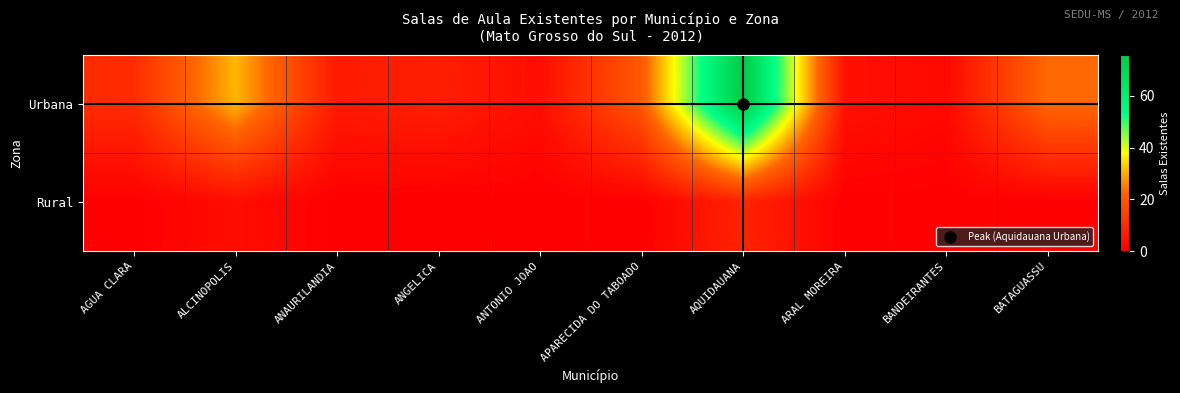

Which series has the largest total across all categories?

Urbana